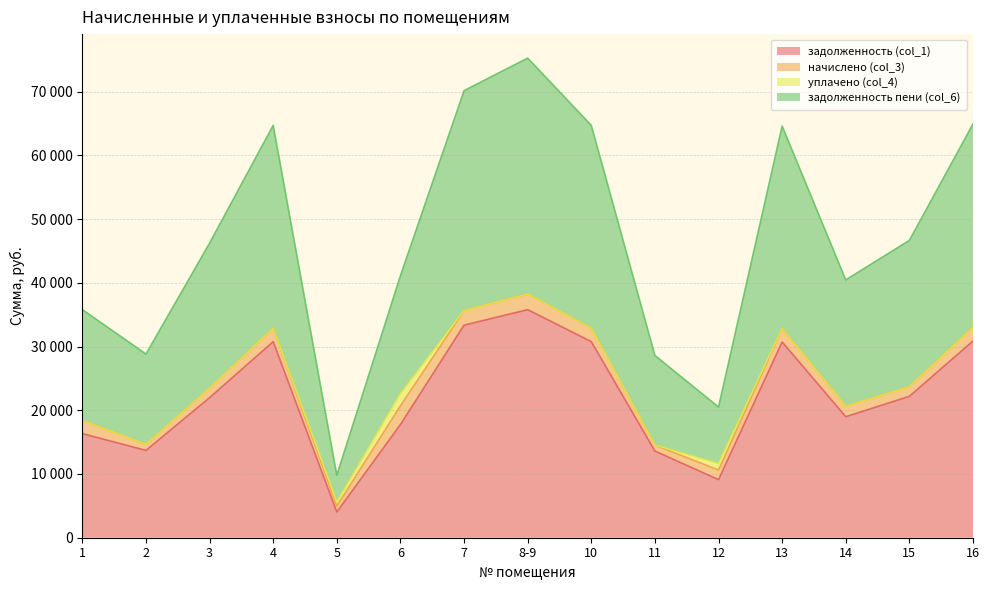

What are all the series names shown in the legend?

задолженность (col_1), начислено (col_3), уплачено (col_4), задолженность пени (col_6)